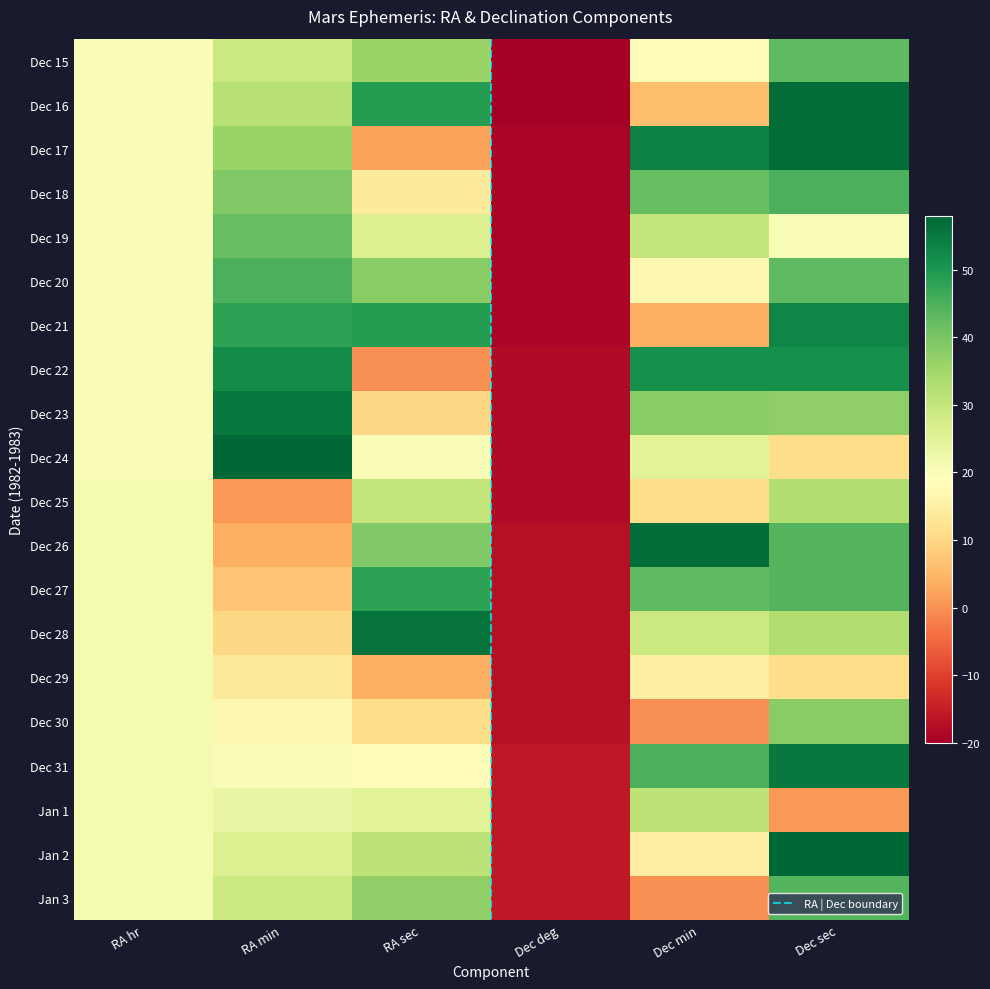

How many values in Dec 23 are above zero?

5